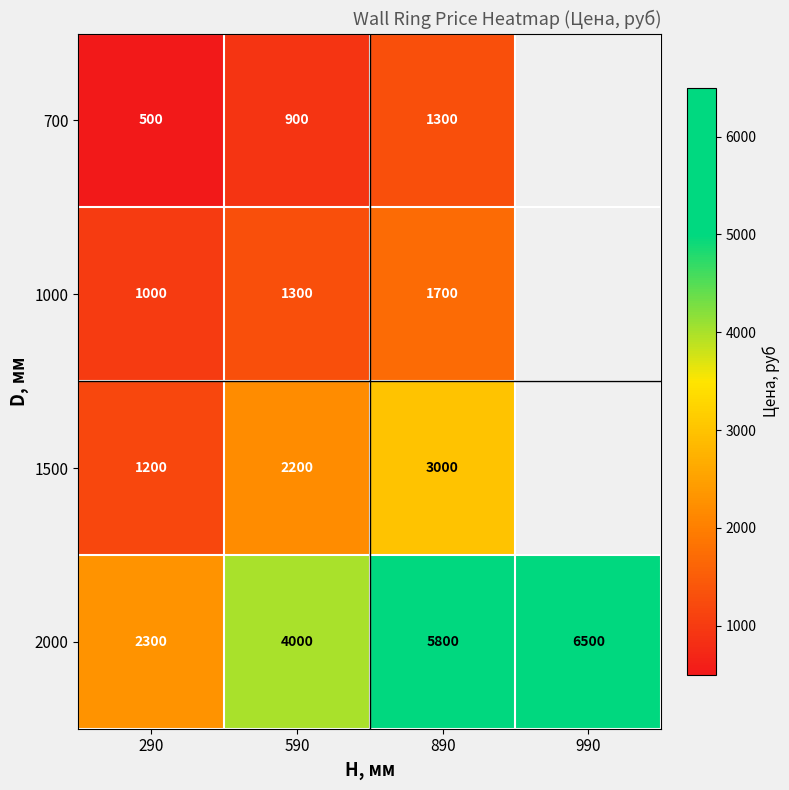

Is it true that 2000 equals 5800 at 890?

True